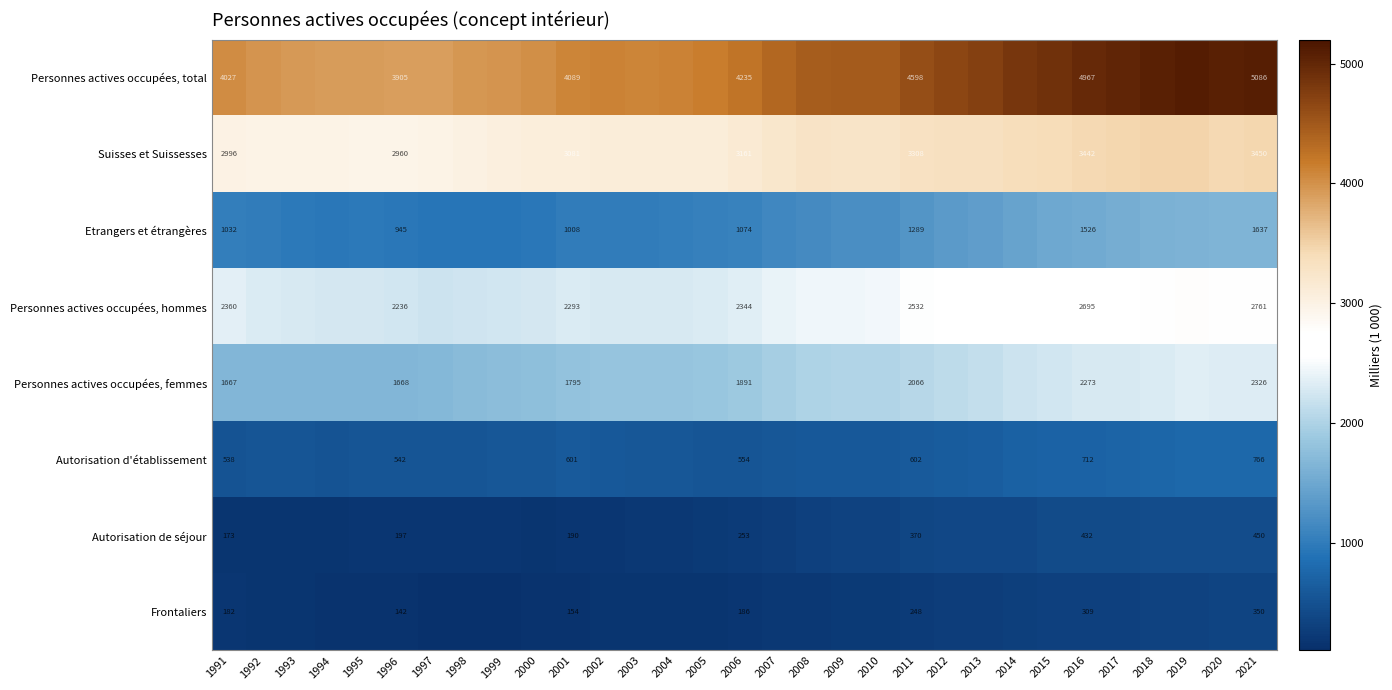

Which series changed the most between 2002 and 2011?

Personnes actives occupées, total